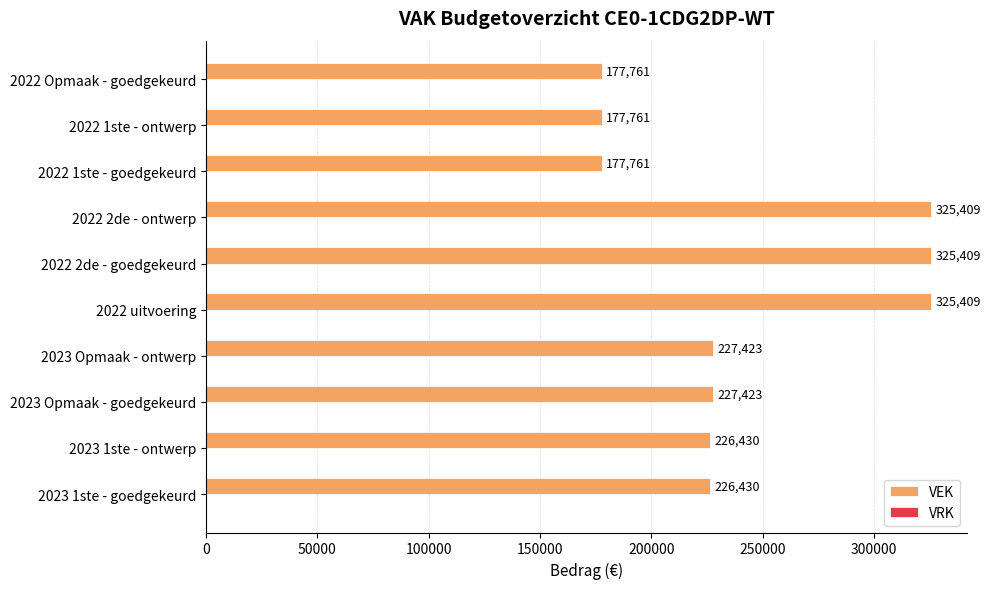

Approximately how many times larger is the value at 2022 uitvoering compared to 2022 1ste - ontwerp?

1.8